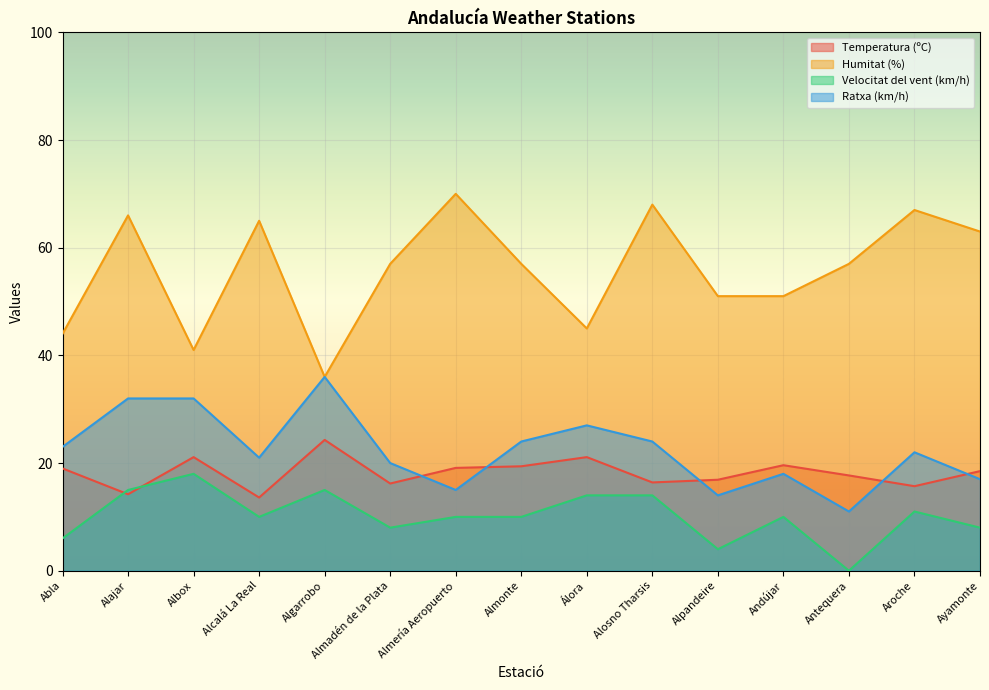

At which label does Velocitat del vent (km/h) first exceed 10?

Alajar